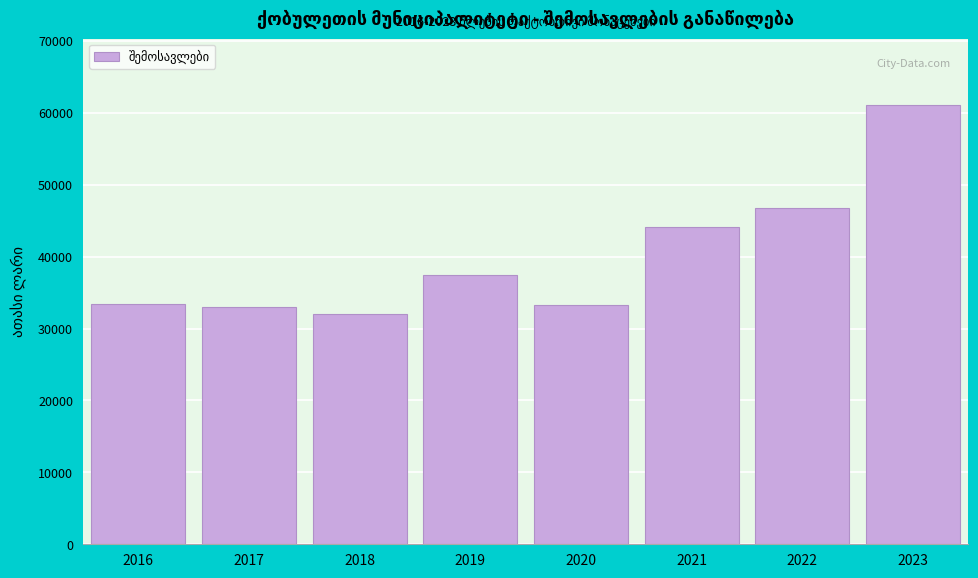

What is the ratio of the value at 2022 to the value at 2017?

1.4